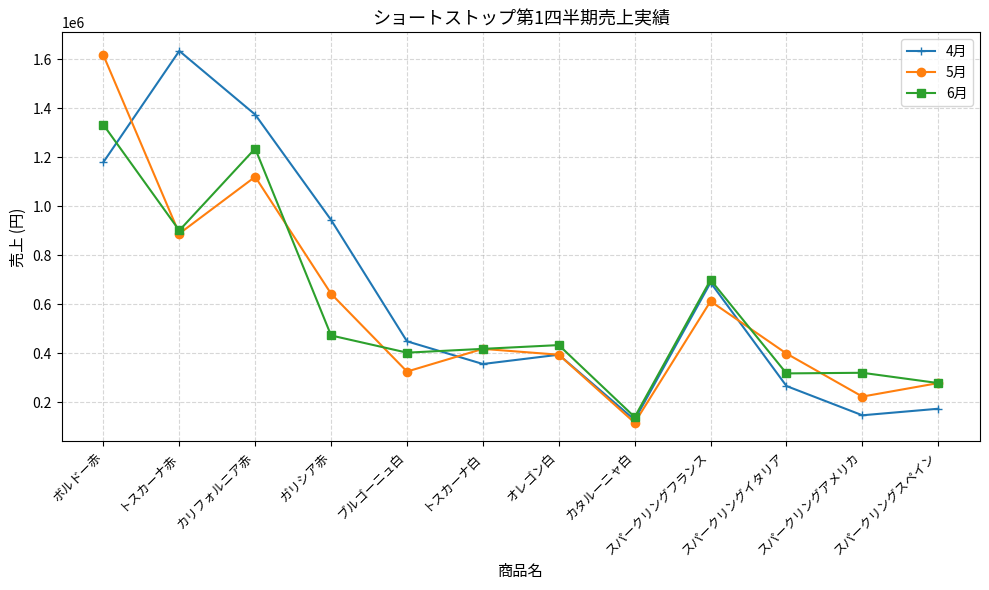

The 4月 series shows 271614 at スパークリングスペイン. True or false?

False